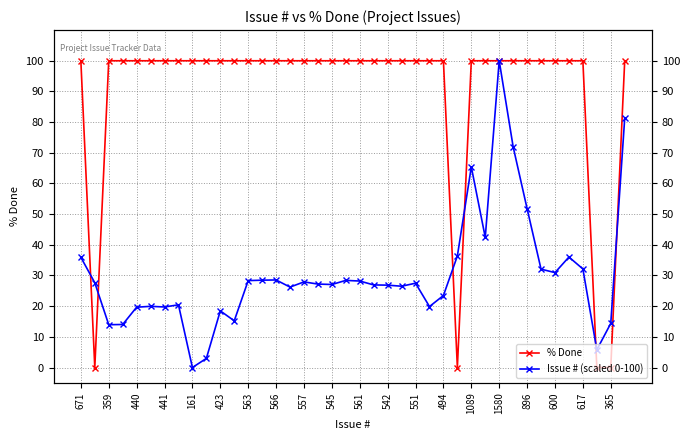

What is the total value across all series at 1089?

165.4